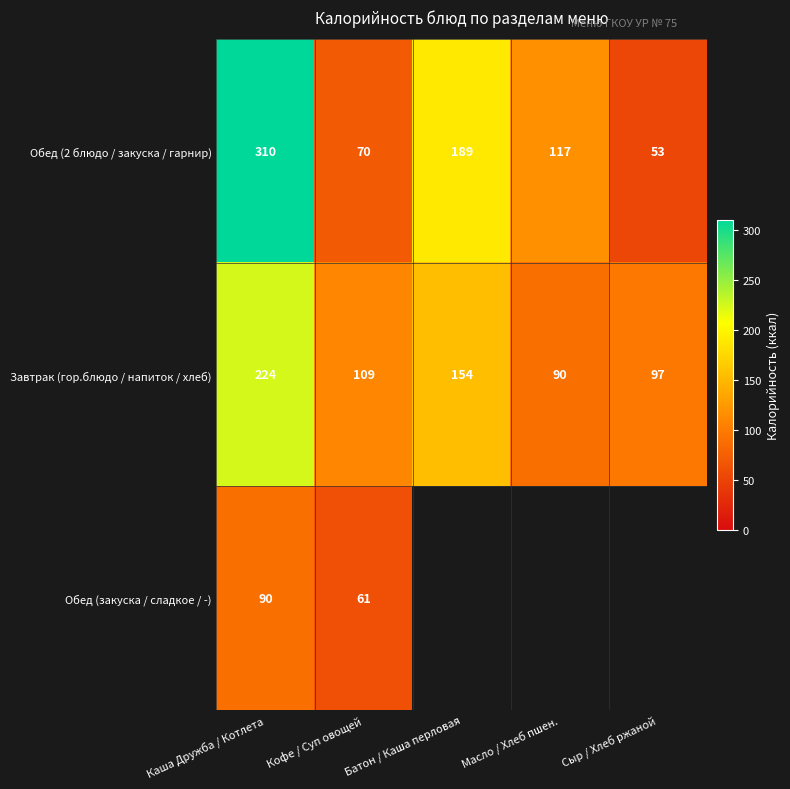

List the labels in order of Обед (2 блюдо / закуска / гарнир) value, smallest first.

Сыр / Хлеб ржаной, Кофе / Суп овощей, Масло / Хлеб пшен., Батон / Каша перловая, Каша Дружба / Котлета